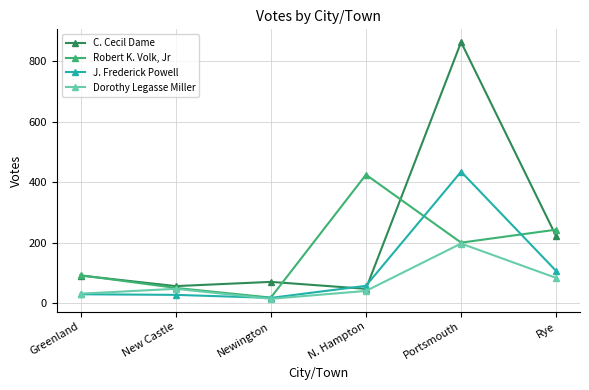

Between Greenland and N. Hampton, which series saw the biggest shift?

Robert K. Volk, Jr